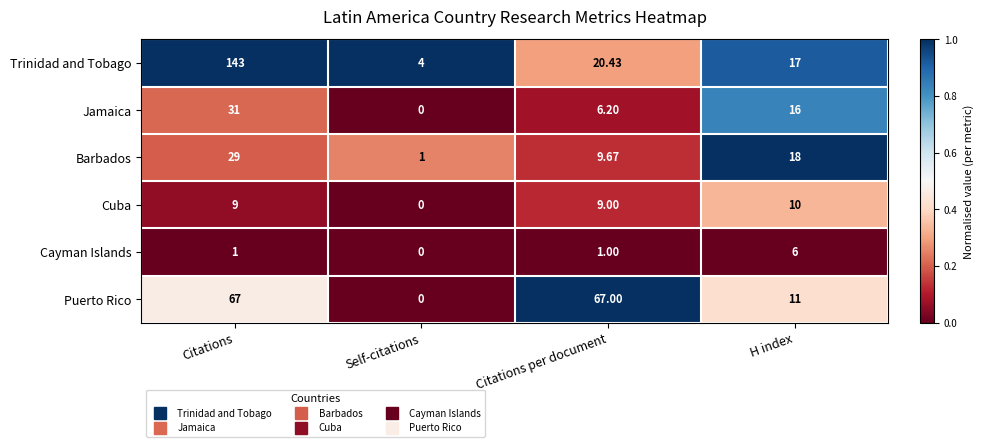

What is the total value across all series at H index?

78.0